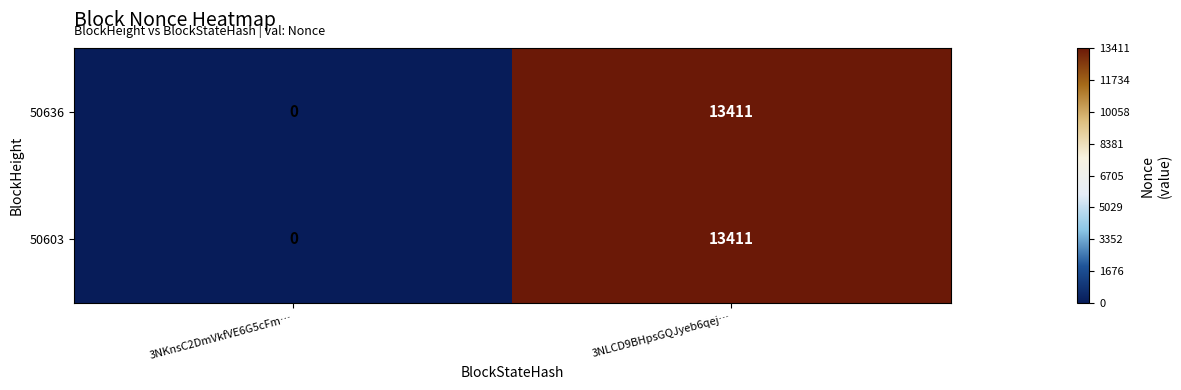

At which category does the chart reach its minimum across all series?

3NKnsC2DmVkfVE6G5cFm…